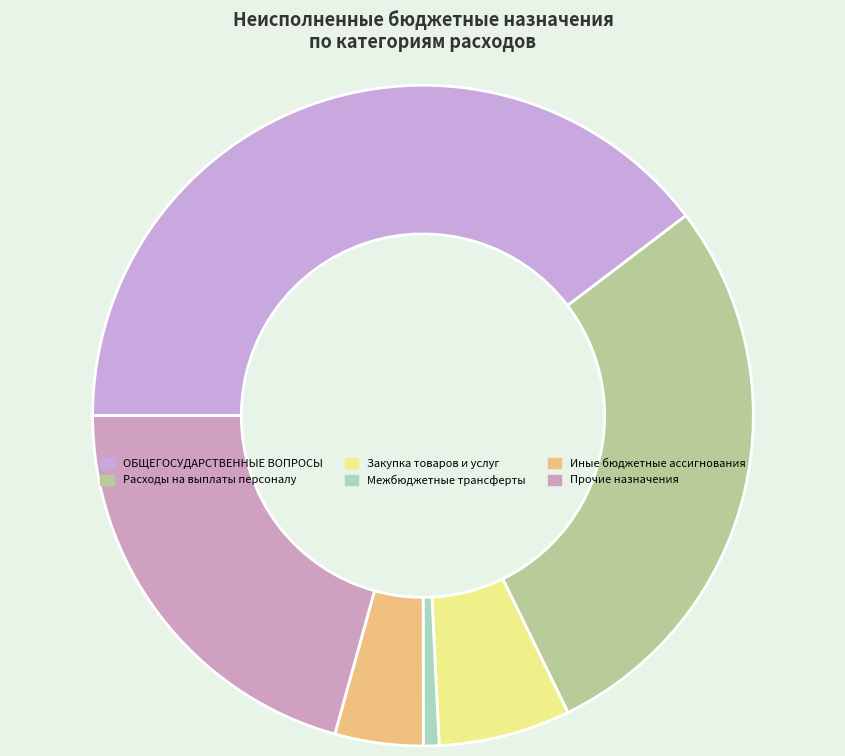

Count the number of slices in the pie.

6